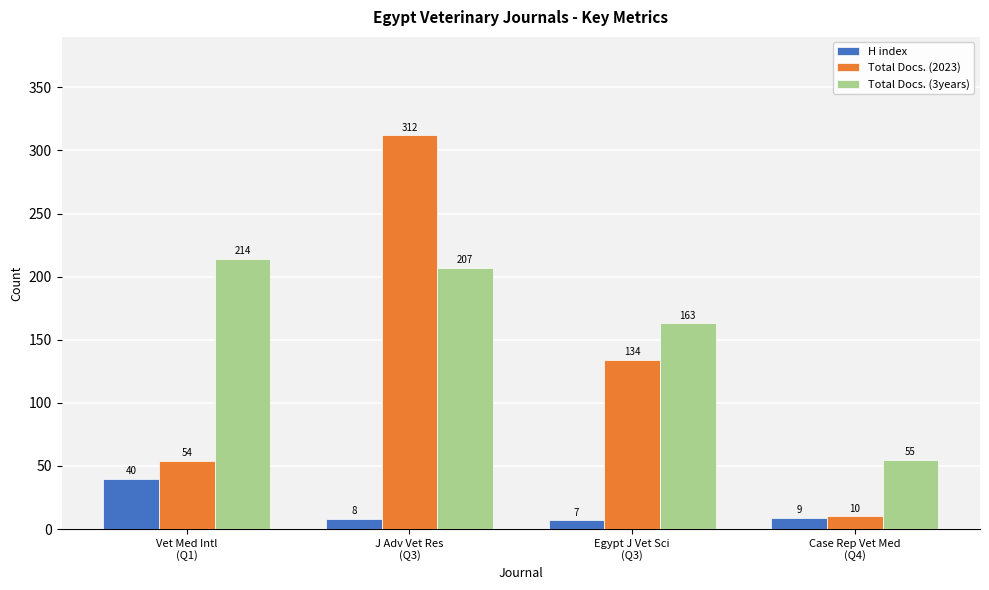

Reading left to right, extract all data points from this chart.

H index: Vet Med Intl
(Q1)=40	J Adv Vet Res
(Q3)=8	Egypt J Vet Sci
(Q3)=7	Case Rep Vet Med
(Q4)=9
Total Docs. (2023): Vet Med Intl
(Q1)=54	J Adv Vet Res
(Q3)=312	Egypt J Vet Sci
(Q3)=134	Case Rep Vet Med
(Q4)=10
Total Docs. (3years): Vet Med Intl
(Q1)=214	J Adv Vet Res
(Q3)=207	Egypt J Vet Sci
(Q3)=163	Case Rep Vet Med
(Q4)=55